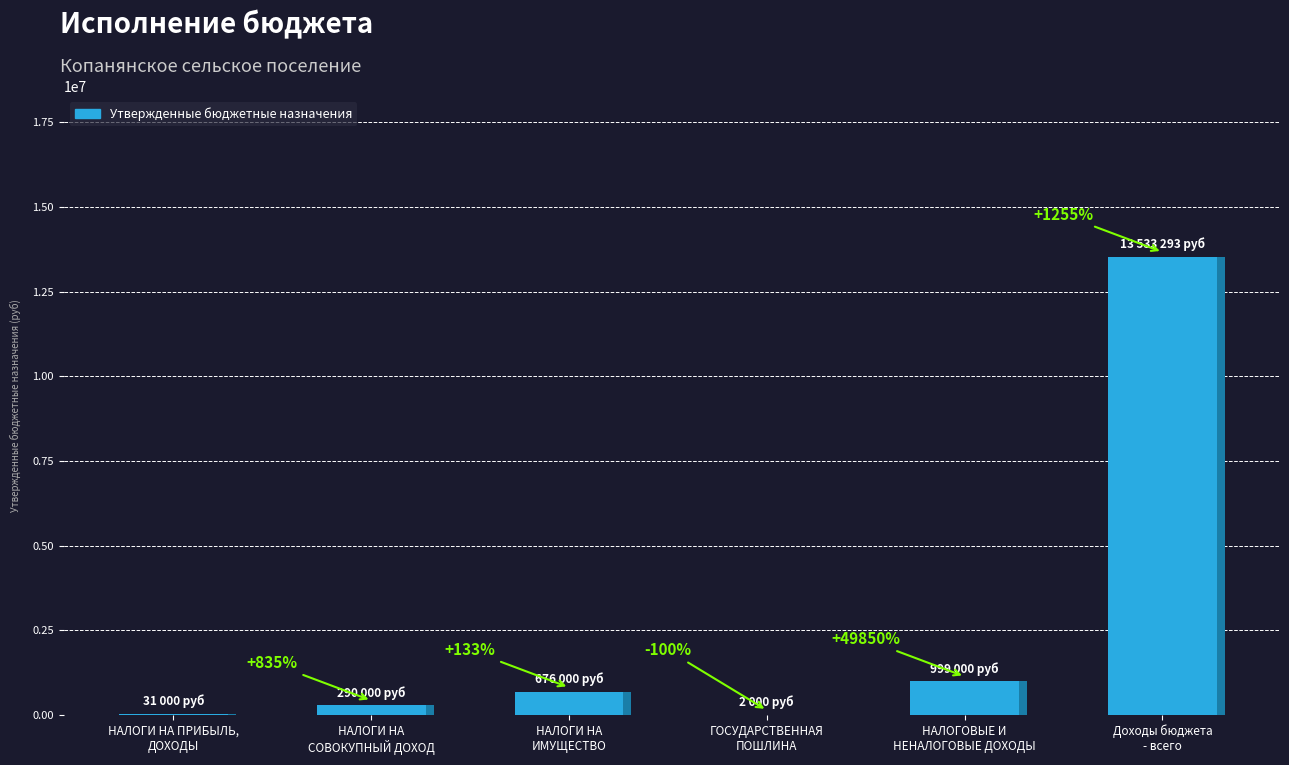

Rank the categories by value from lowest to highest.

ГОСУДАРСТВЕННАЯ
ПОШЛИНА, НАЛОГИ НА ПРИБЫЛЬ,
ДОХОДЫ, НАЛОГИ НА
СОВОКУПНЫЙ ДОХОД, НАЛОГИ НА
ИМУЩЕСТВО, НАЛОГОВЫЕ И
НЕНАЛОГОВЫЕ ДОХОДЫ, Доходы бюджета
- всего